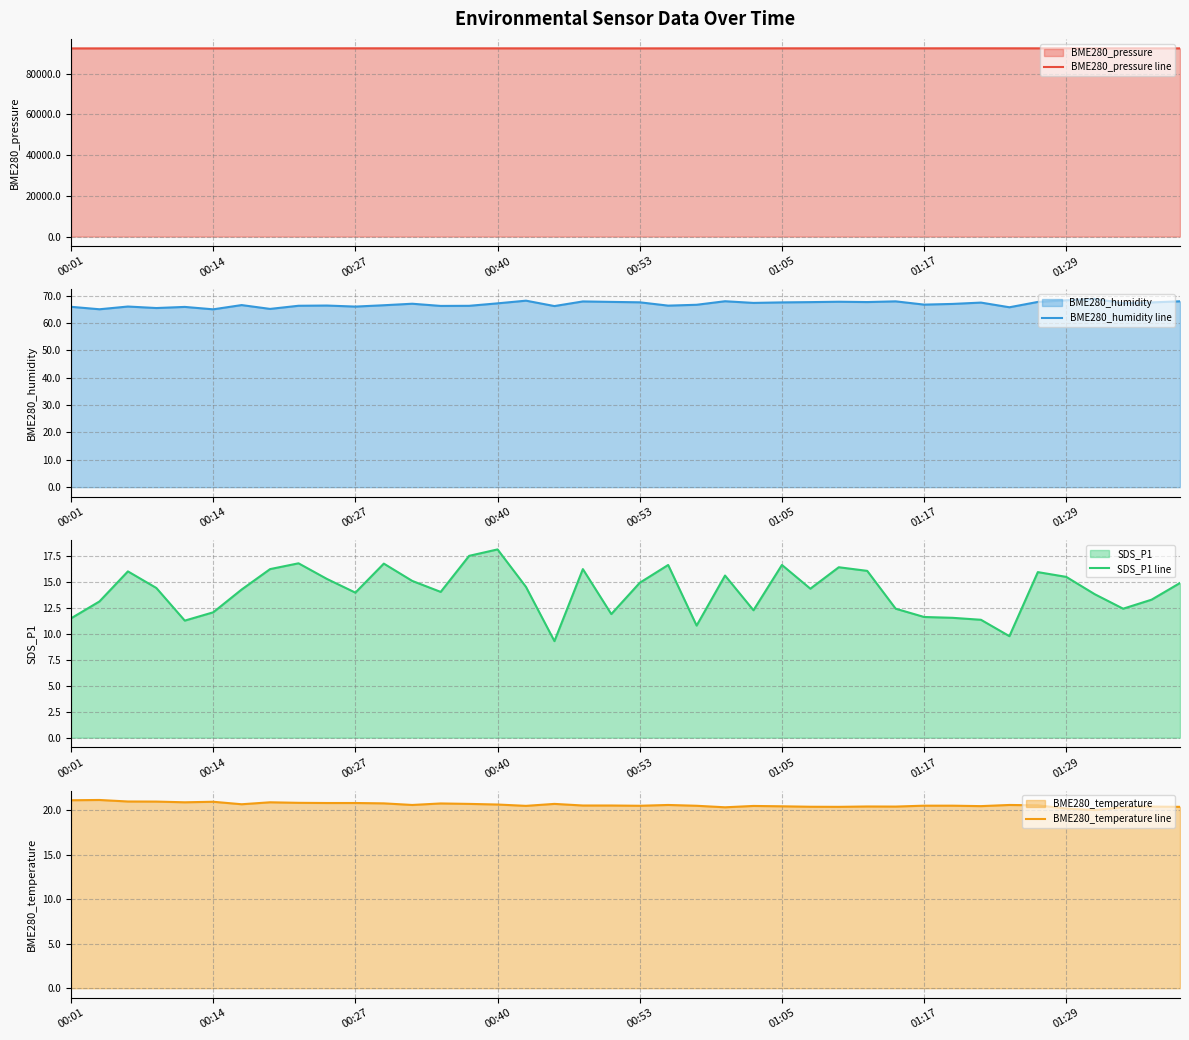

What is the difference between the SDS_P1 line values at 32 and 21?

5.3